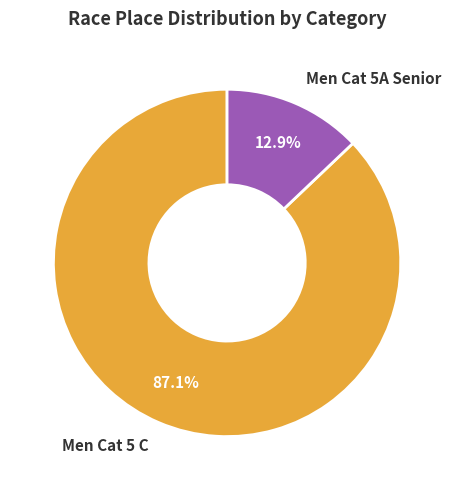

How many segments does this pie chart have?

2